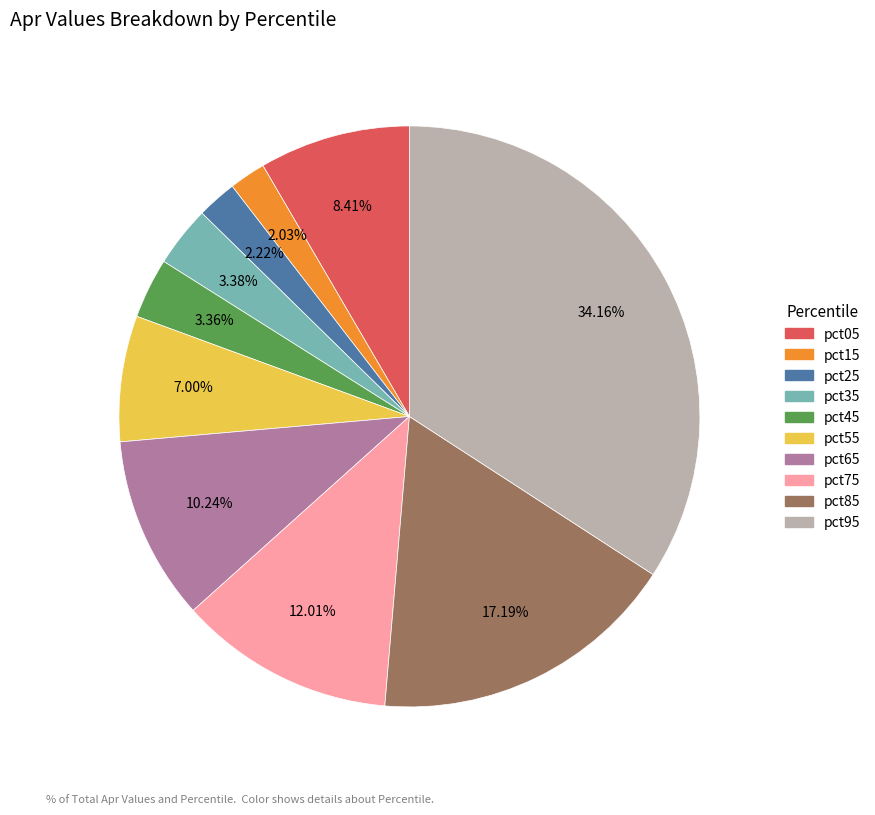

To the nearest percent, what is the combined percentage of pct95 and pct75?

46%